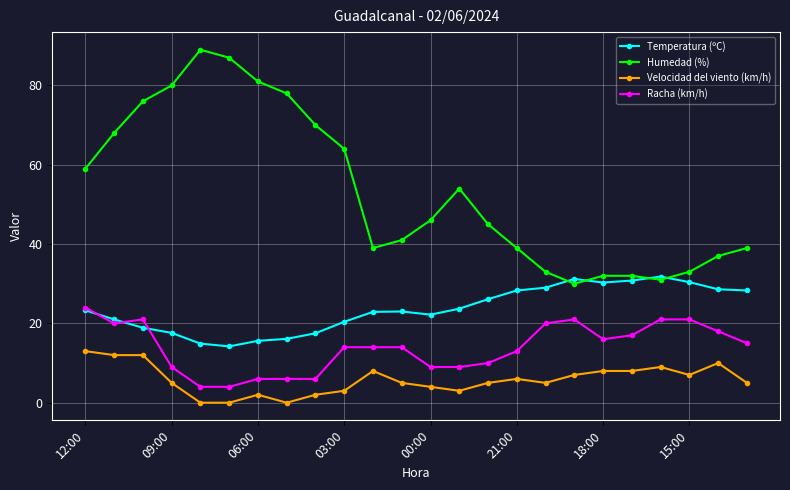

Which series has the widest spread of values?

Humedad (%)